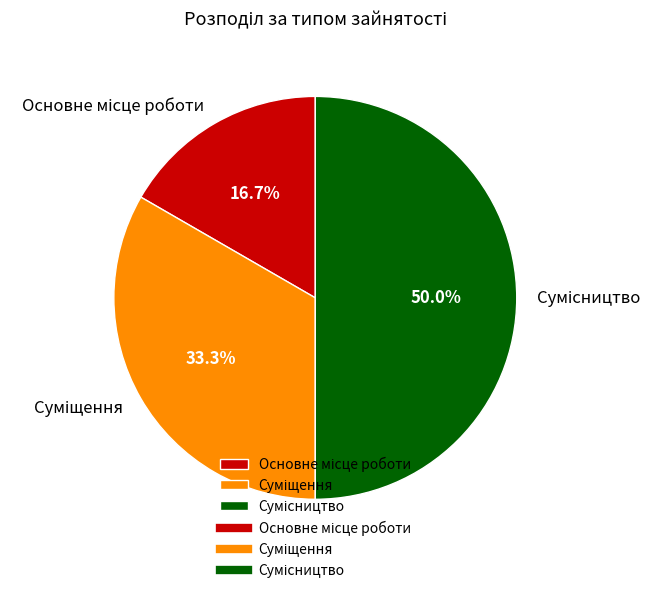

How many slices are in this pie chart?

3